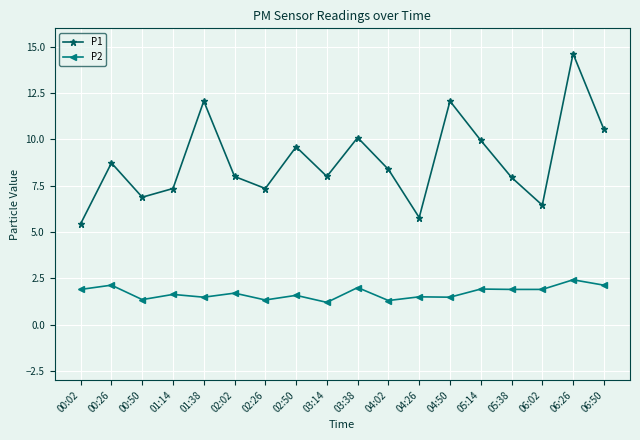

Between 00:02 and 01:14, which series saw the biggest shift?

P1